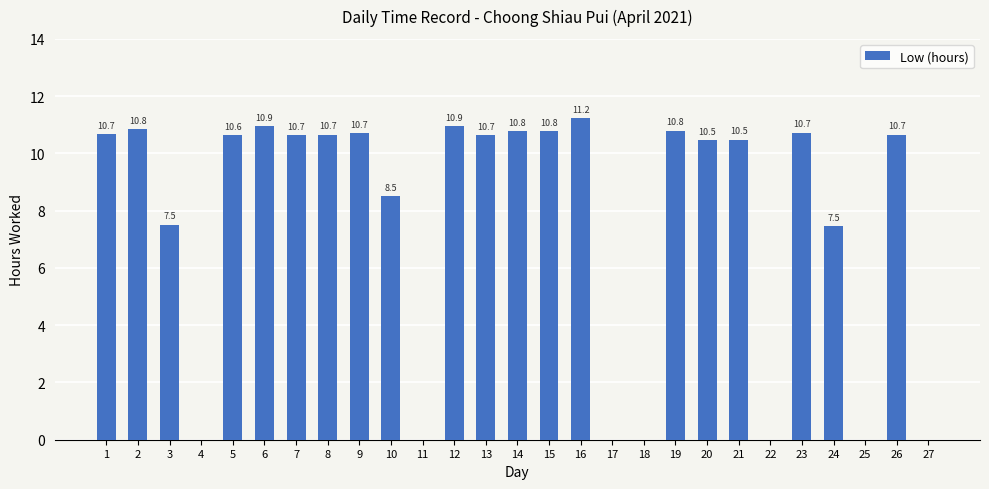

At which category does the chart reach its peak across all series?

16